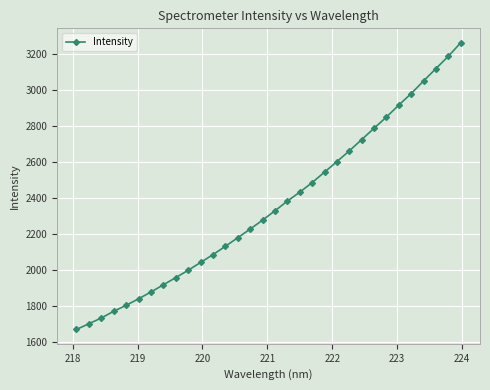

How many values exceed 2327?

16